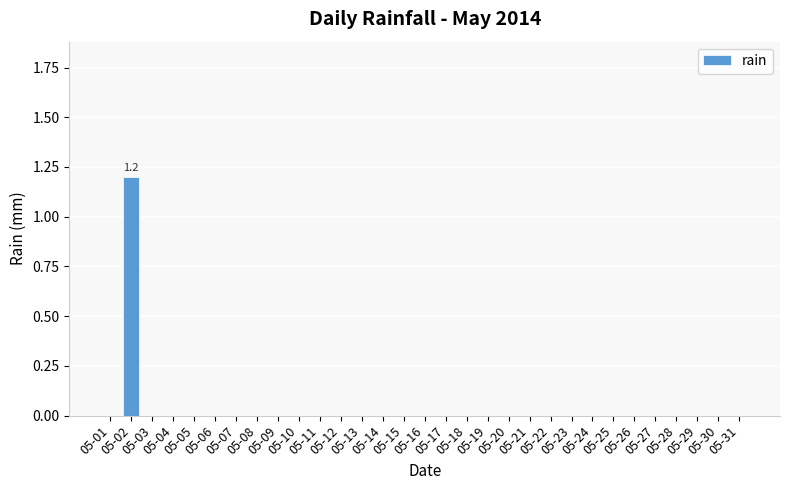

Count the number of categories in the chart.

31